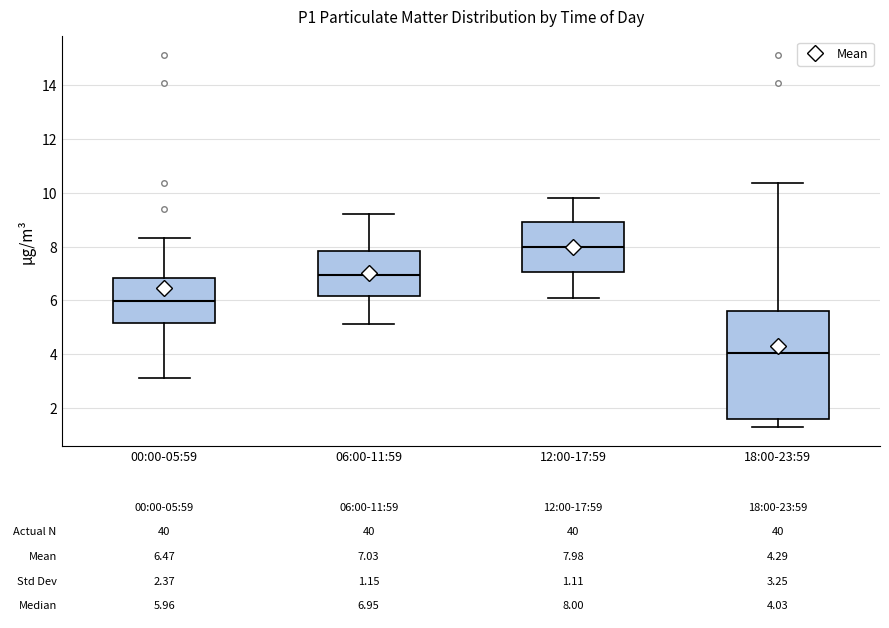

Which box is the tallest, from its lower edge to its upper edge?

18:00-23:59